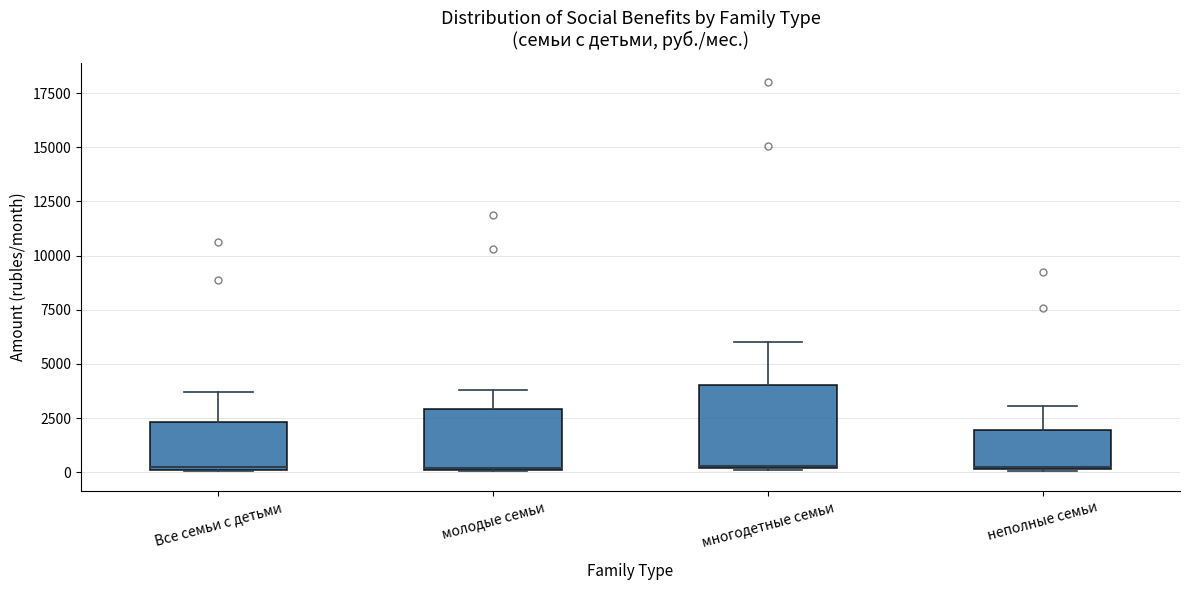

Which box is the tallest, from its lower edge to its upper edge?

многодетные семьи